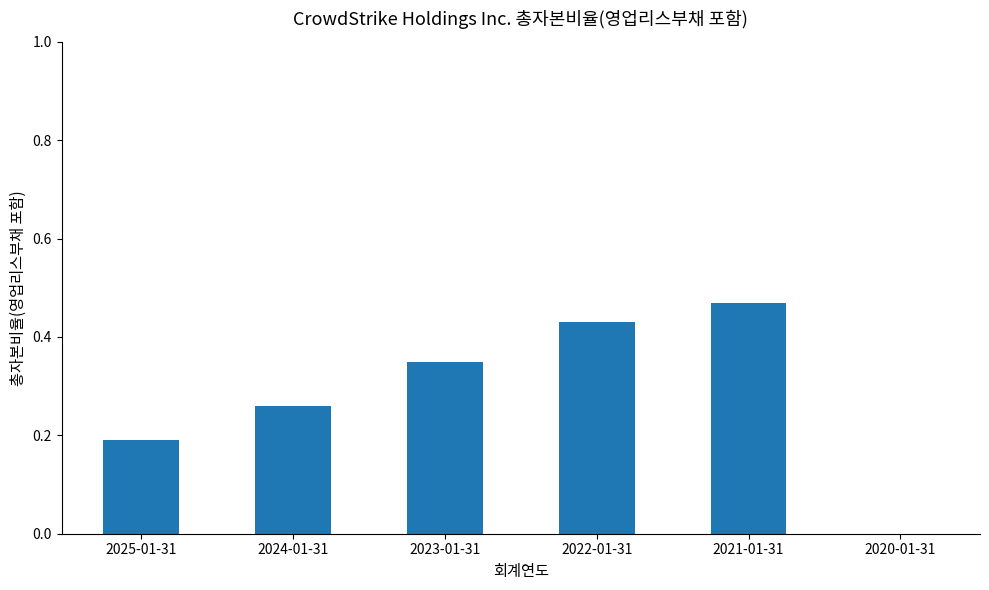

Which has a higher value, 2022-01-31 or 2024-01-31?

2022-01-31